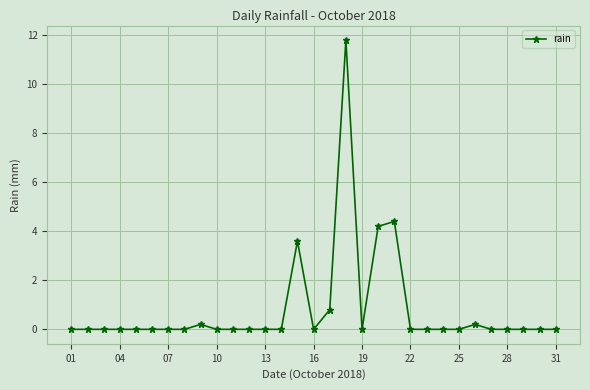

Does the chart have visible grid lines?

Yes